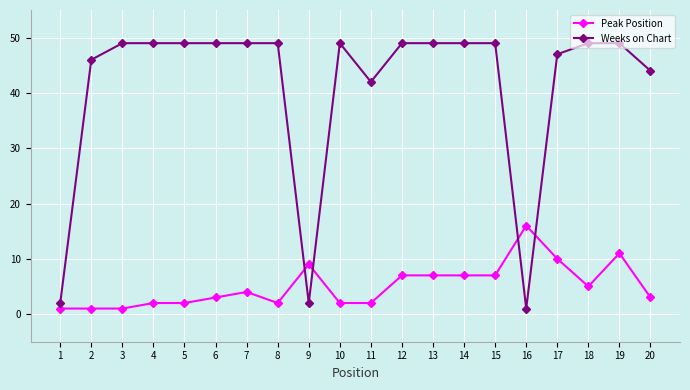

True or false: Peak Position has more than 1 points higher than both neighbors.

True